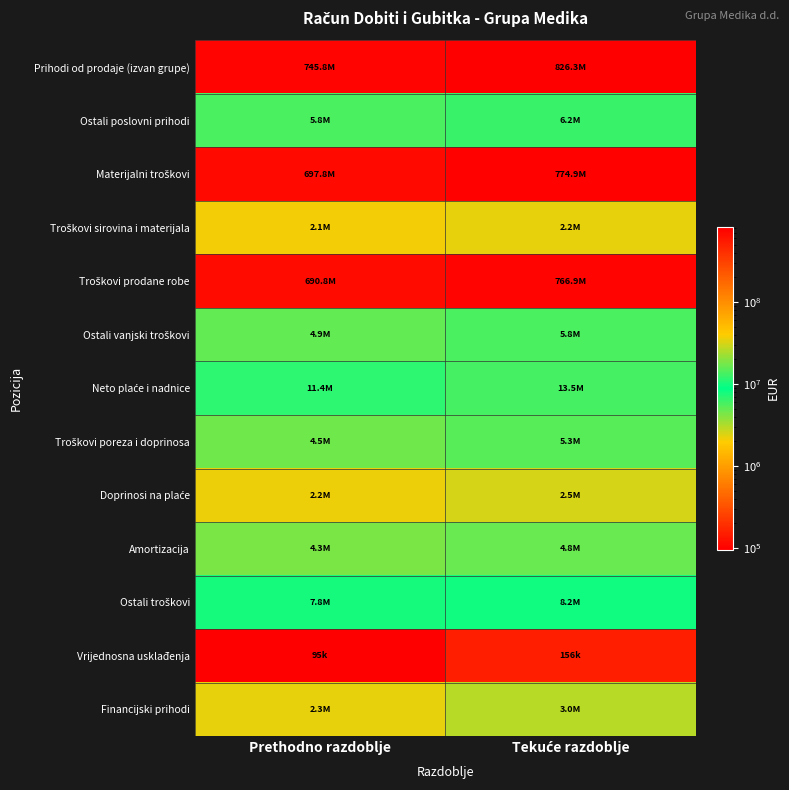

Between Prethodno razdoblje and Tekuće razdoblje, which series saw the biggest shift?

Prihodi od prodaje (izvan grupe)